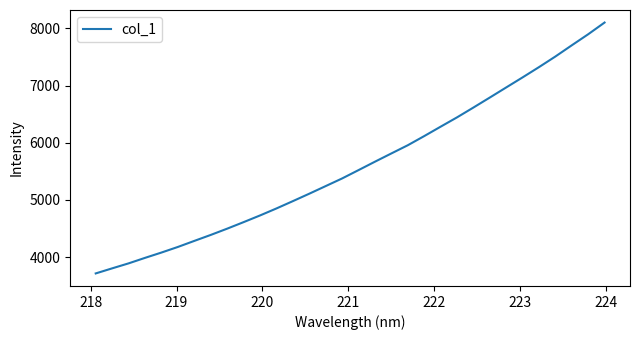

What is the minimum value shown in the chart?

3714.3